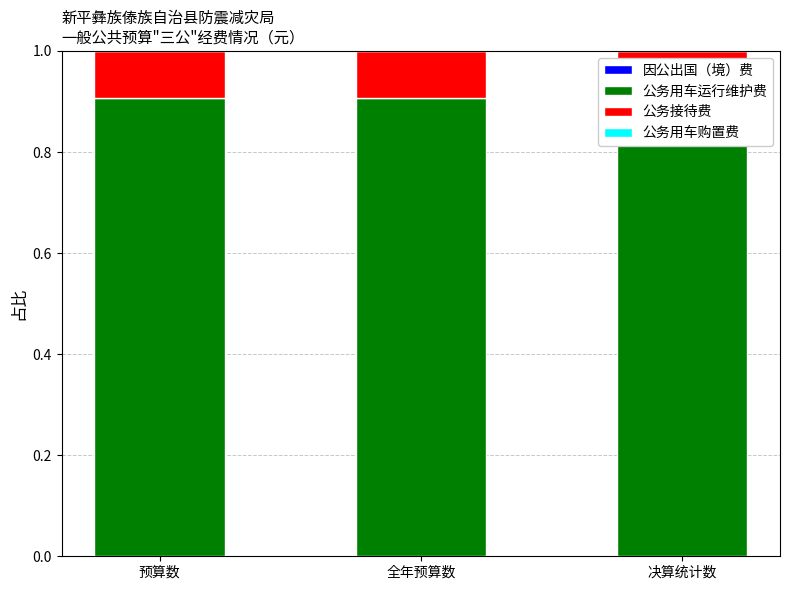

How many 公务用车运行维护费 values are between 0 and 1?

3